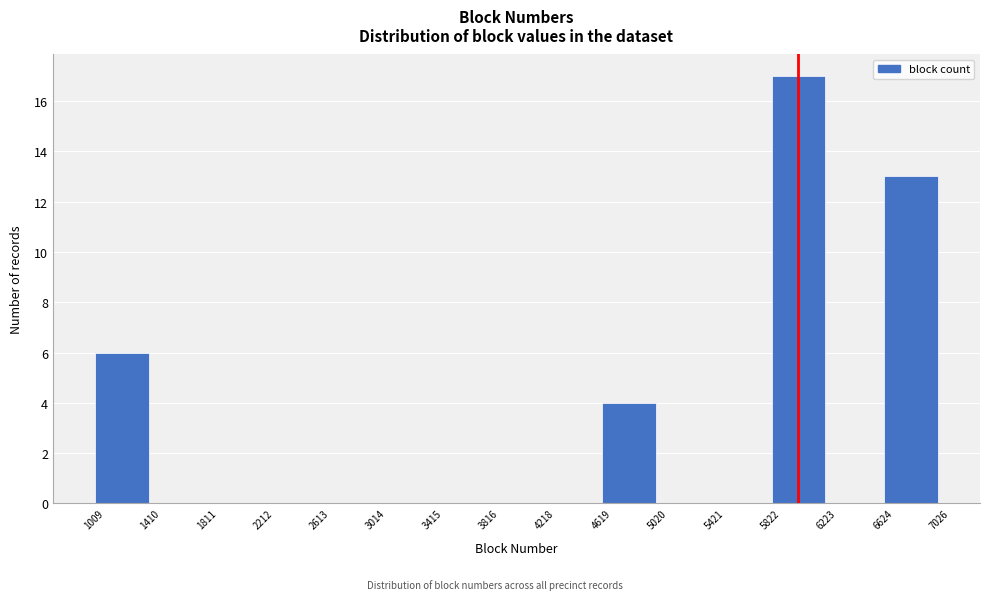

Reading left to right, list every bar in this chart as the range it spans on the x-axis followed by its height. The values are not printed on the chart, so give them approximately, as read against the axis.

1009 to 1410: 6
1410 to 1811: 0
1811 to 2212: 0
2212 to 2613: 0
2613 to 3014: 0
3014 to 3415: 0
3415 to 3816: 0
3816 to 4218: 0
4218 to 4619: 0
4619 to 5020: 4
5020 to 5421: 0
5421 to 5822: 0
5822 to 6223: 17
6223 to 6624: 0
6624 to 7026: 13